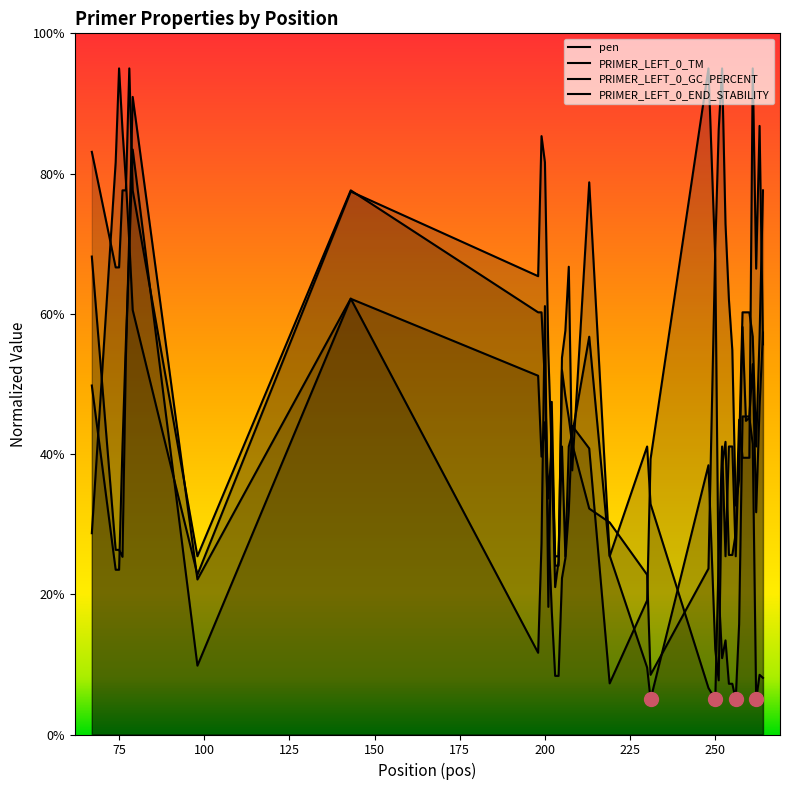

In PRIMER_LEFT_0_TM, how many points are higher than both neighbors (excluding endpoints)?

11